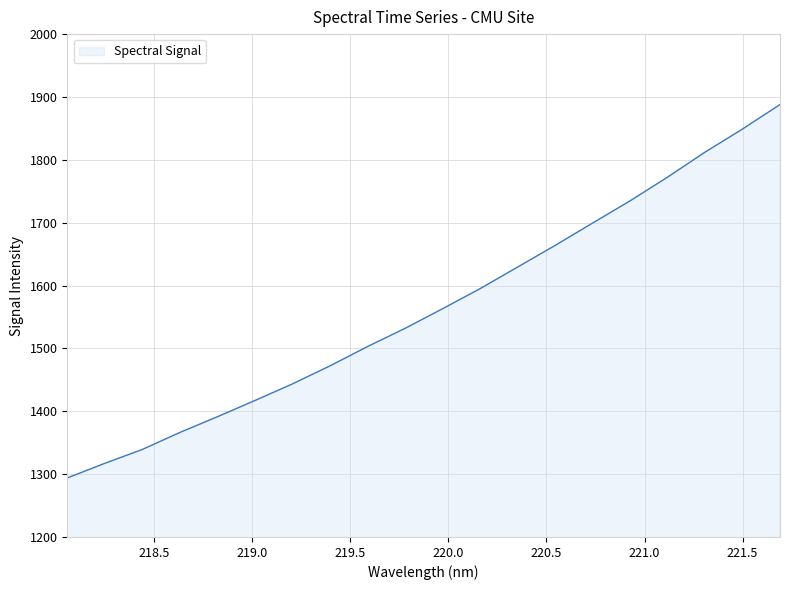

What is the difference between the maximum and minimum values?

594.1